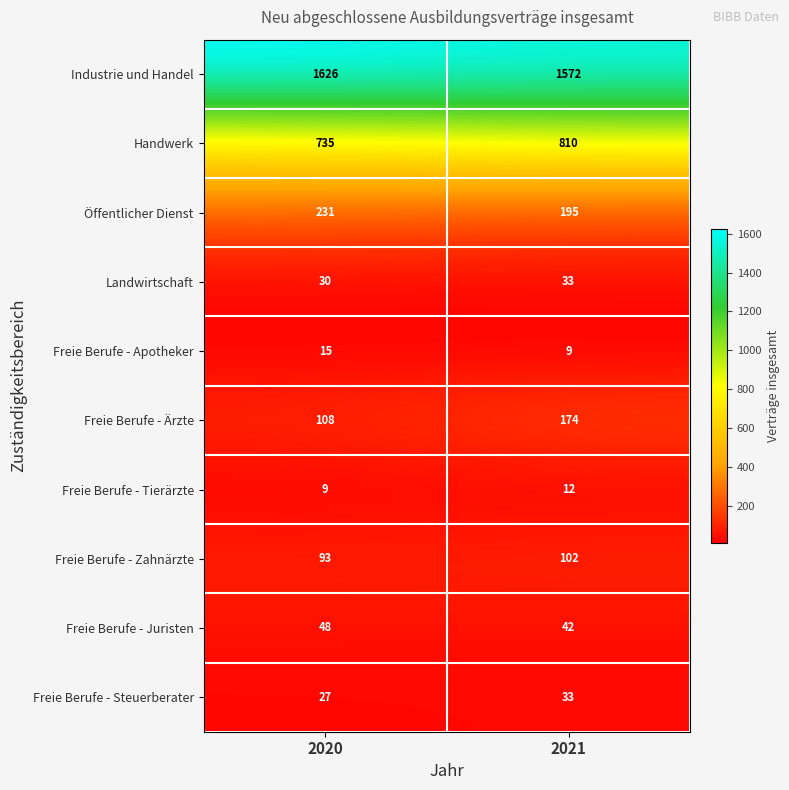

Between 2020 and 2021, which series saw the biggest shift?

Handwerk